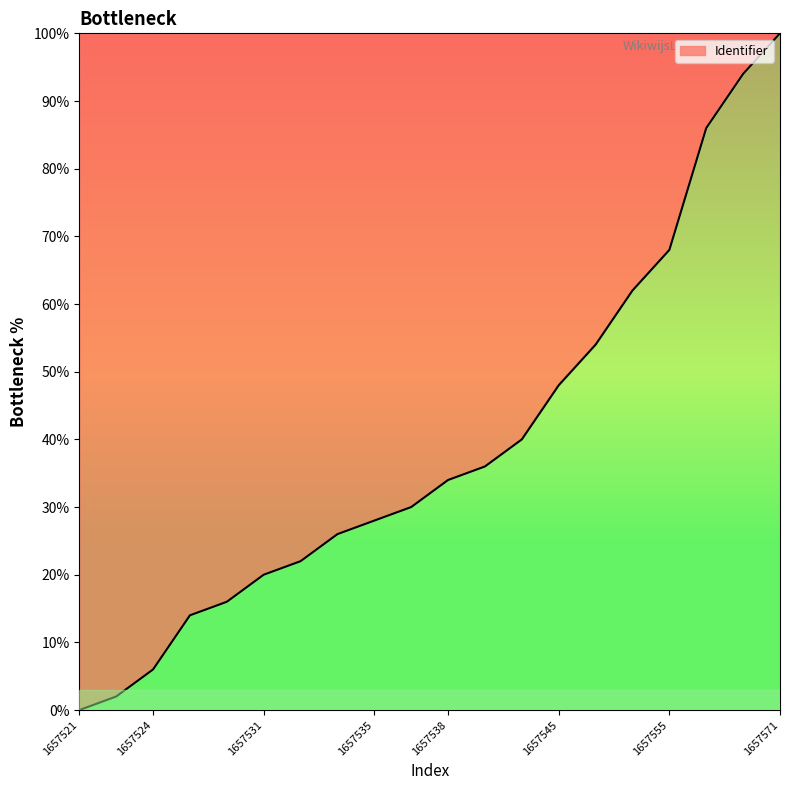

What is the difference between the maximum and minimum values?

100.0